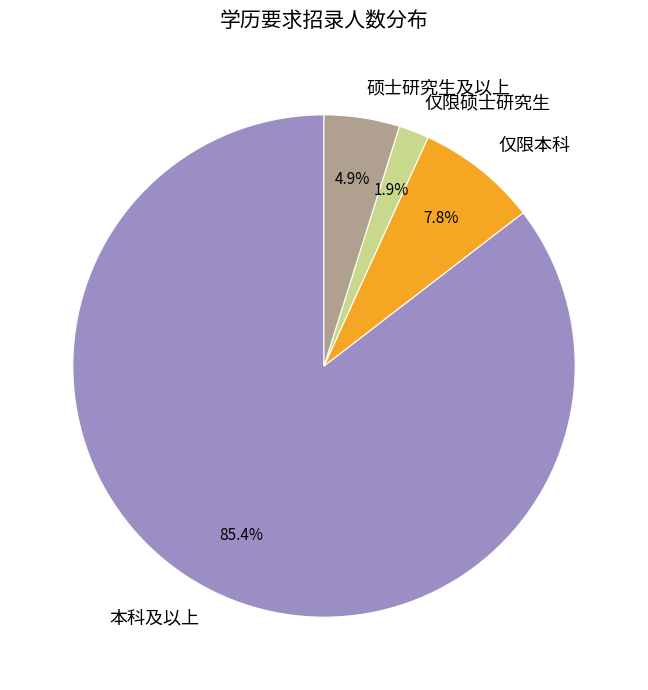

Which category has the smallest portion of the pie?

仅限硕士研究生